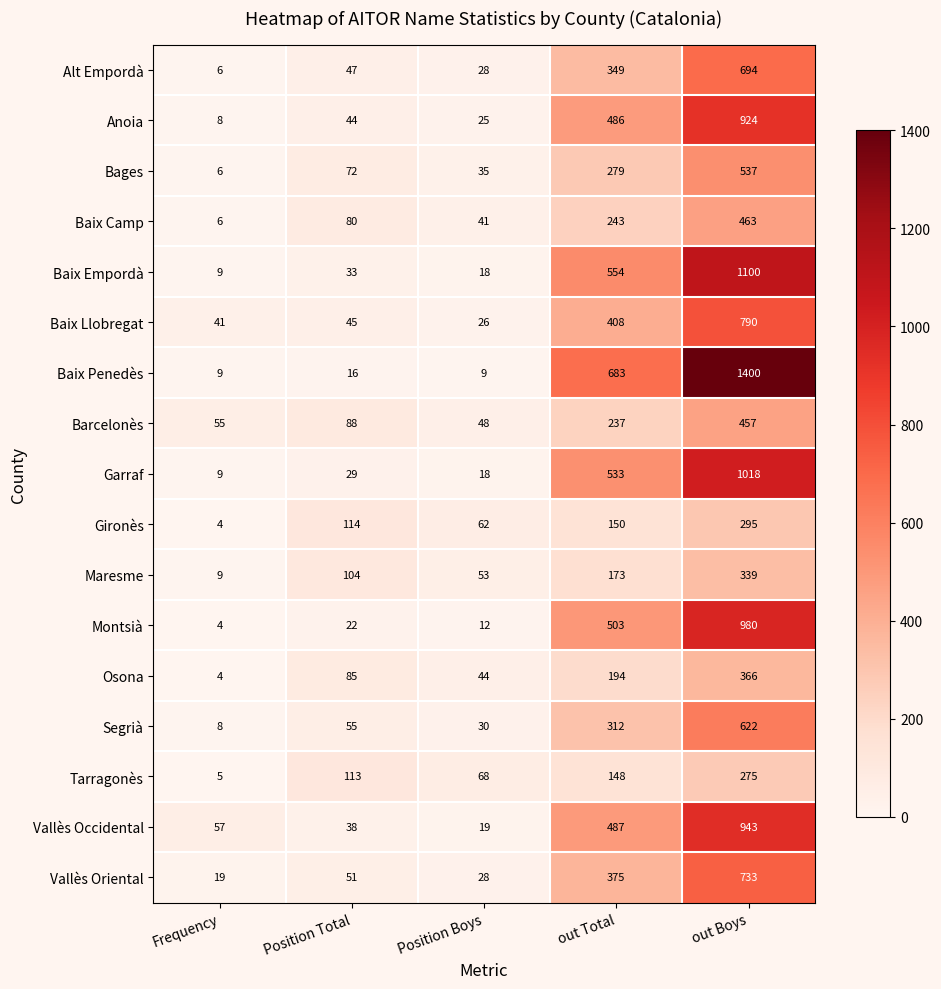

How many categories are shown in the chart?

5